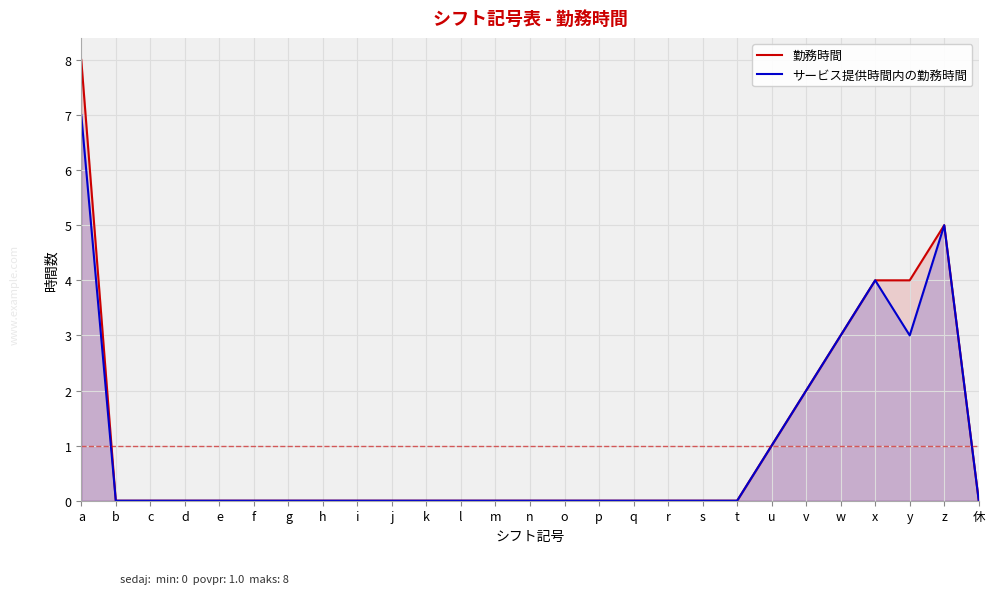

What is the greatest value displayed?

8